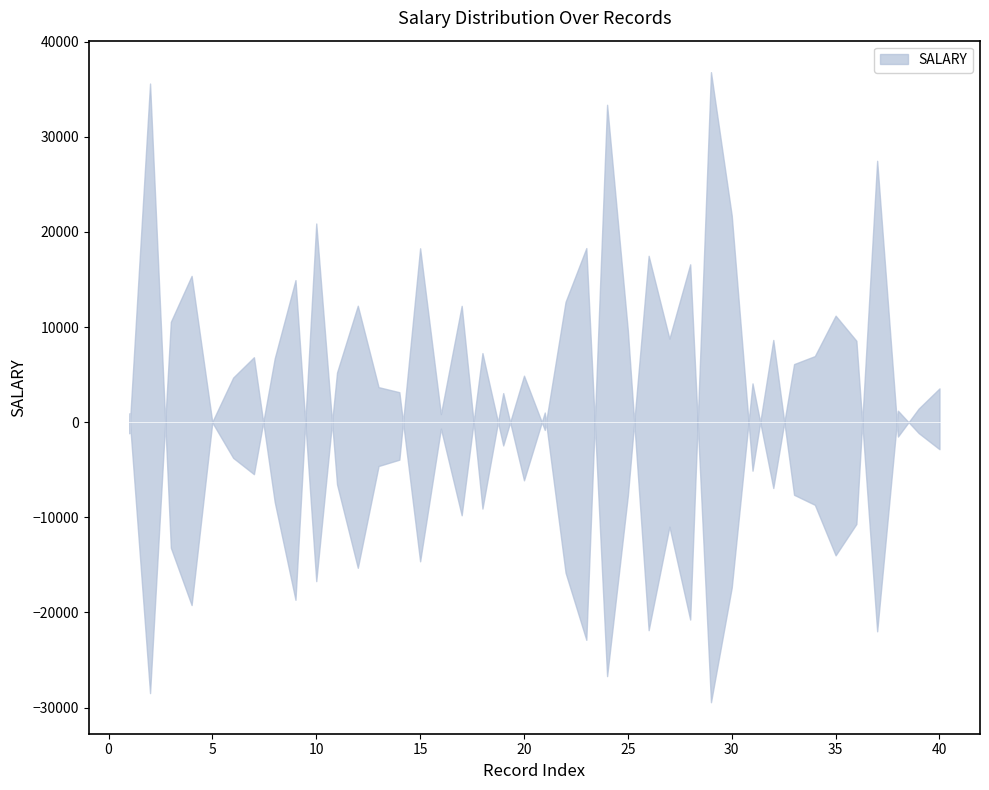

How many distinct data groups are displayed?

1